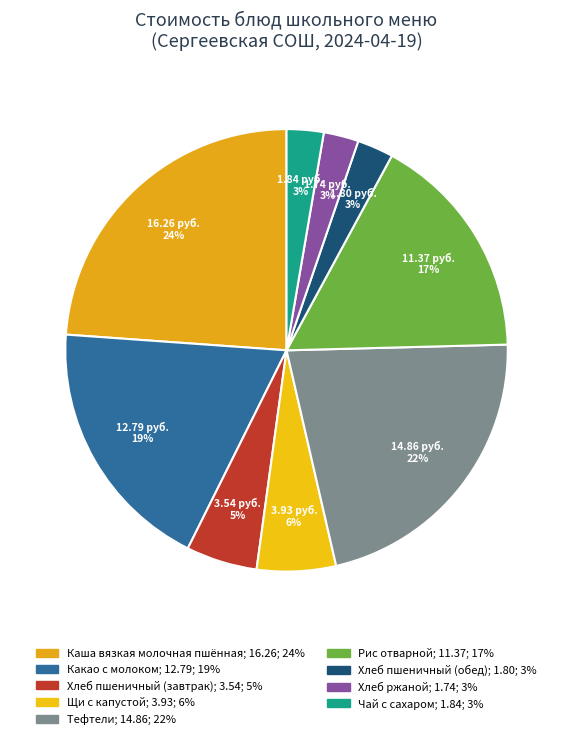

How many slices are in this pie chart?

9